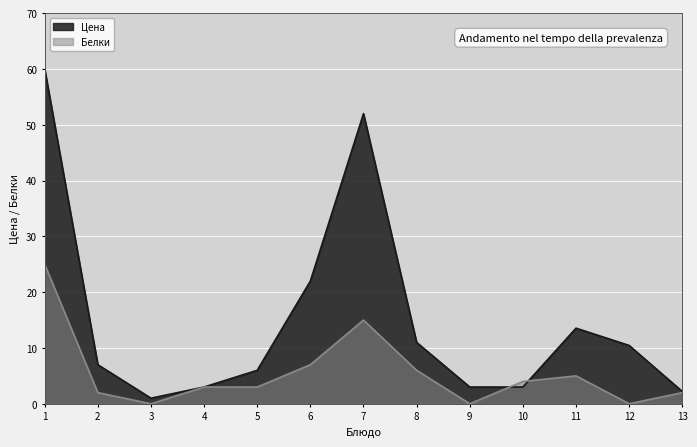

What is the maximum value shown in the chart?

60.0